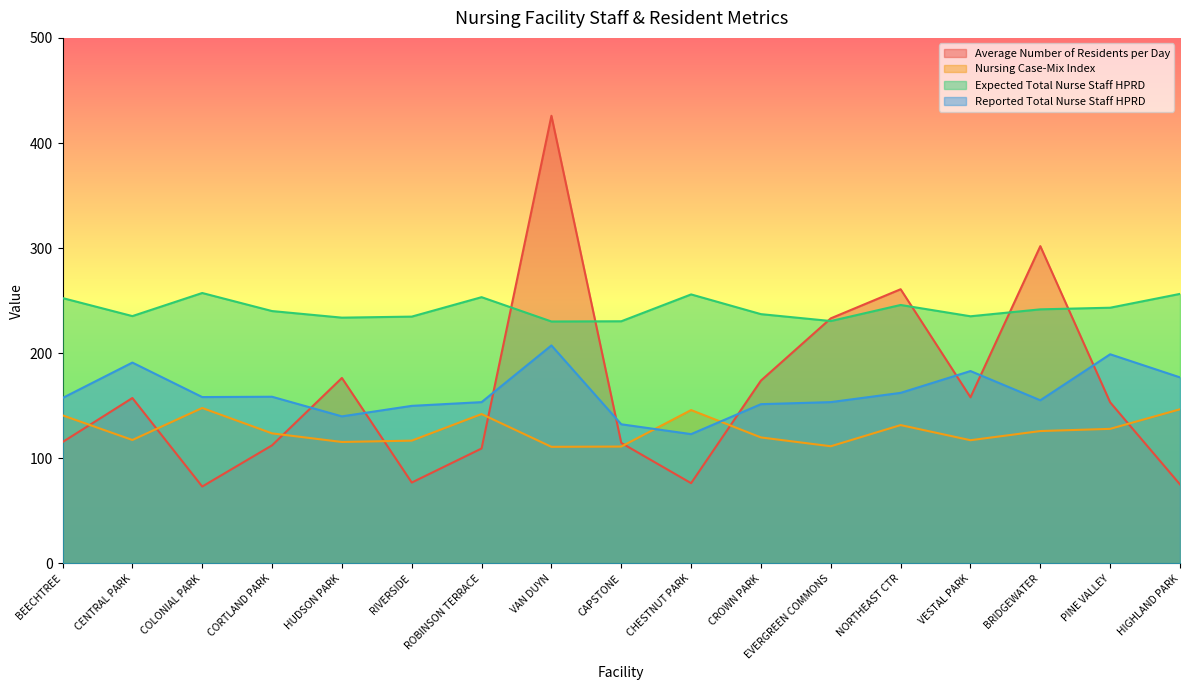

Where is Expected Total Nurse Staff HPRD nearest to the value 243?

PINE VALLEY